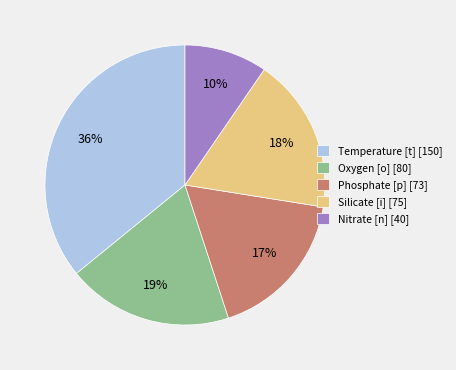

Between Silicate [i] [75] and Nitrate [n] [40], which is larger?

Silicate [i] [75]